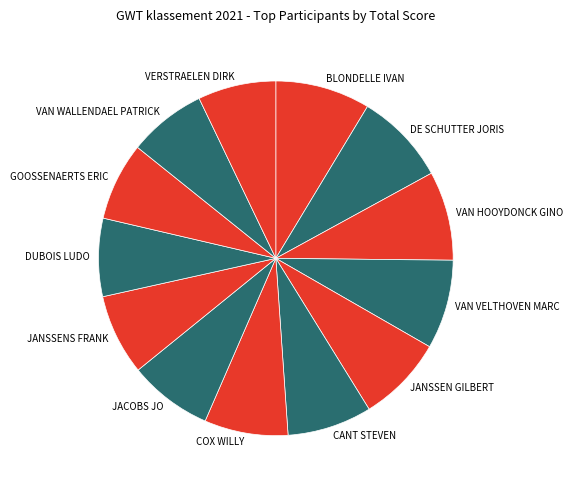

Is it true that DE SCHUTTER JORIS is 2% of the pie?

False